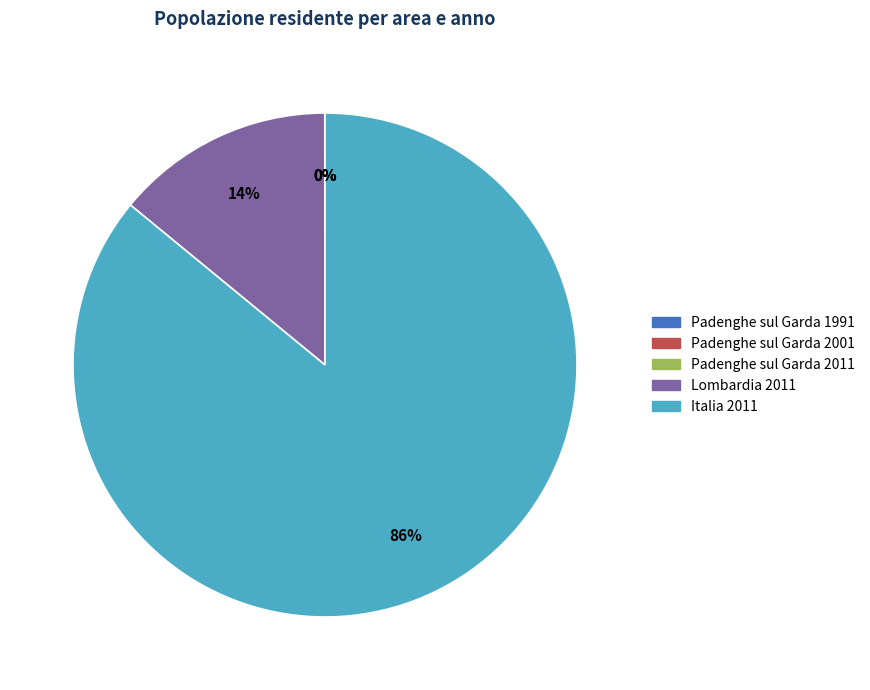

Does Italia 2011 account for over 50% of the chart?

Yes